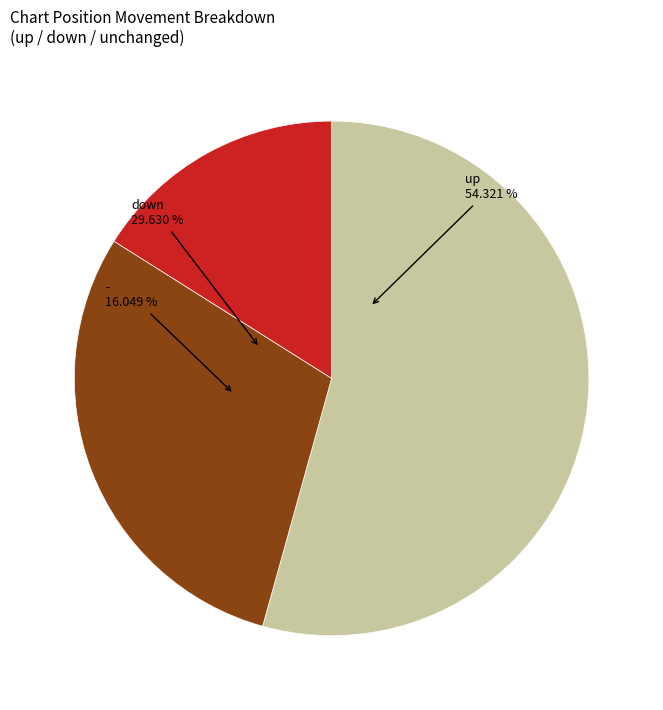

What percentage is the down slice, to the nearest percent?

30%